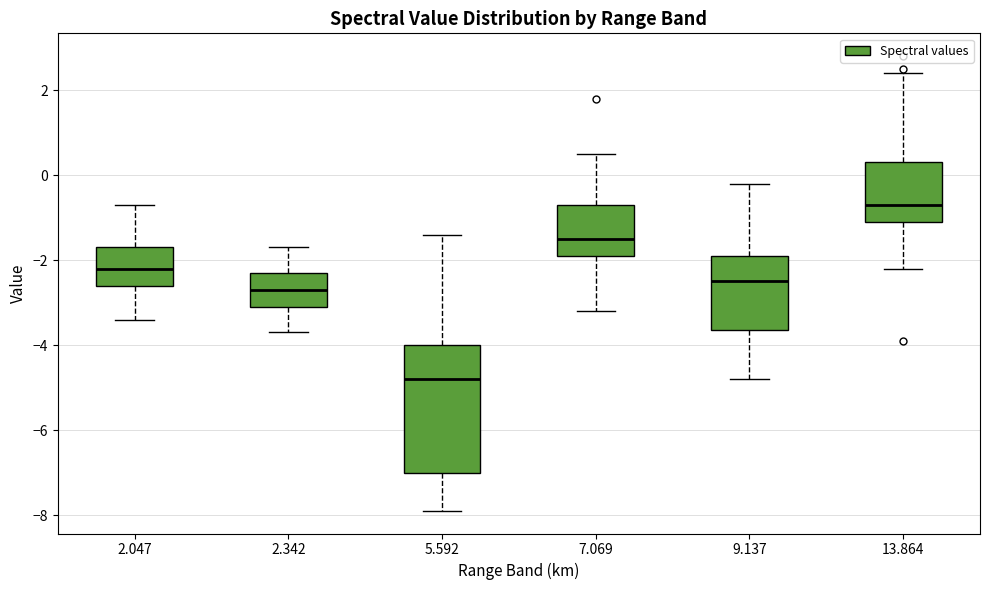

Where does the lower whisker of the box at x = 13.864 end on the y-axis? The values are not printed on the chart, so give them approximately, as read against the axis.

-2.2